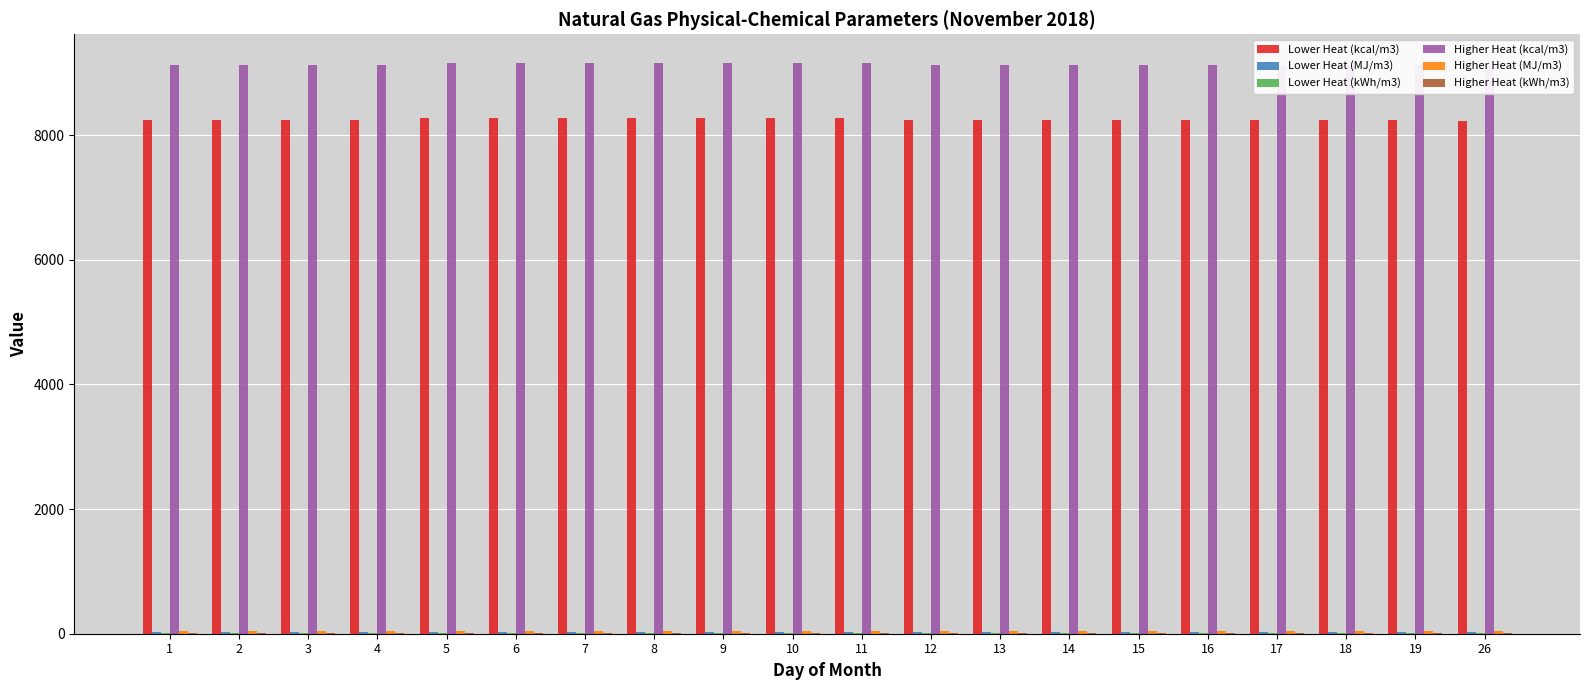

The value of Higher Heat (kWh/m3) at 11 is 10.7. True or false?

True